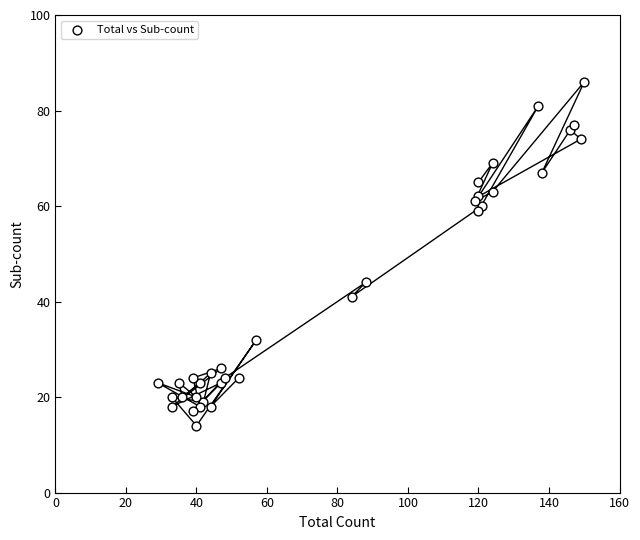

What Y value in the scatter plot is closest to 50?

44